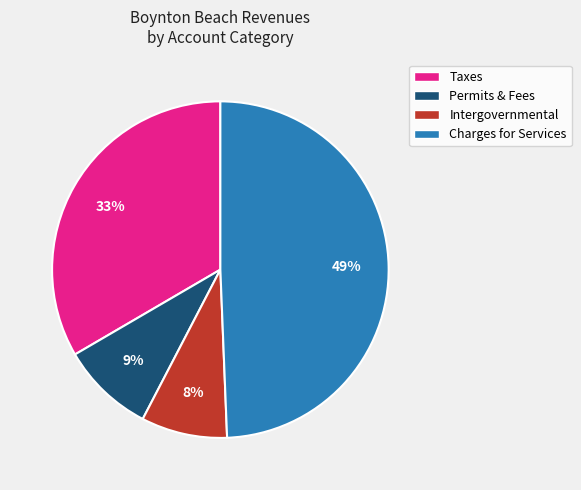

Is there a majority slice in this chart?

No